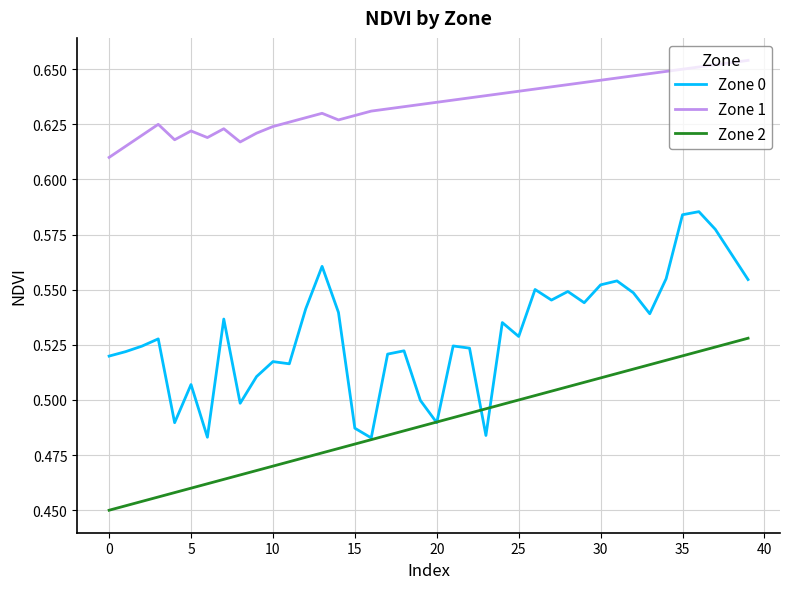

Which series has the largest total across all categories?

Zone 1